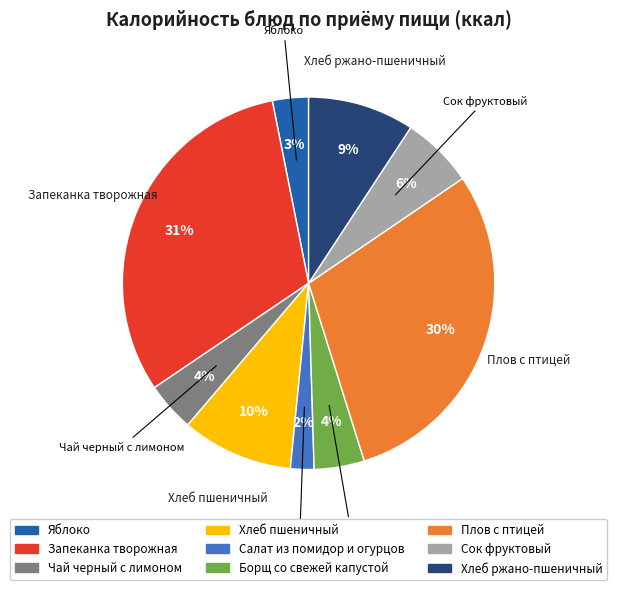

Do Яблоко and Плов с птицей together represent more than half of the pie?

No